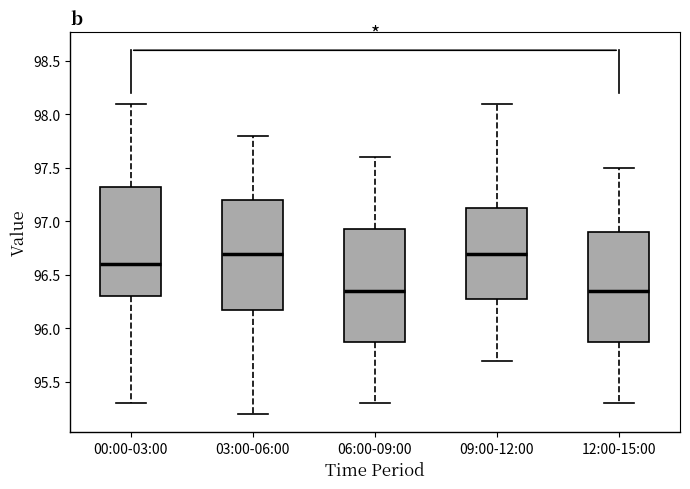

Reading left to right, transcribe this box plot: for each box, give where its median line is, the range the box spans, and where its two whiskers end, as read against the y-axis. The values are not printed on the chart, so give them approximately, as read against the axis.

00:00-03:00: median 96.60, box 96.30 to 97.35, whiskers 95.30 to 98.10
03:00-06:00: median 96.70, box 96.20 to 97.20, whiskers 95.20 to 97.80
06:00-09:00: median 96.35, box 95.90 to 96.95, whiskers 95.30 to 97.60
09:00-12:00: median 96.70, box 96.30 to 97.15, whiskers 95.70 to 98.10
12:00-15:00: median 96.35, box 95.90 to 96.90, whiskers 95.30 to 97.50